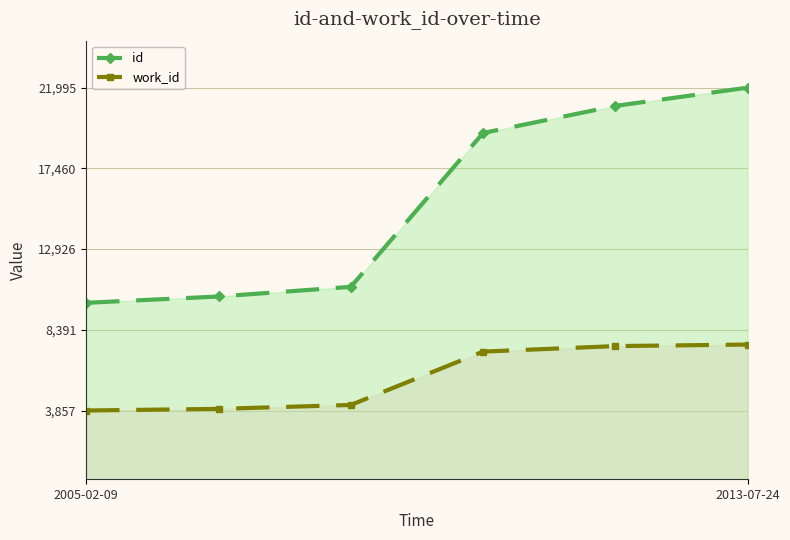

Which category has the highest value across all series?

2013-07-24